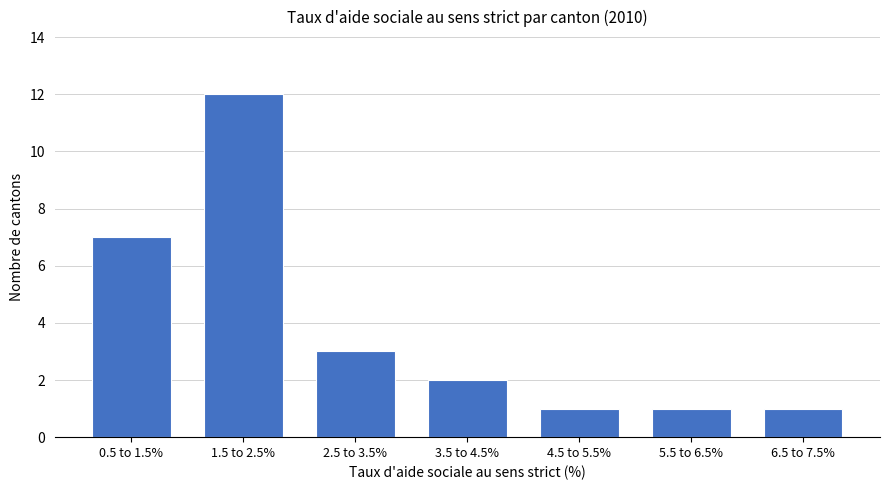

Reading left to right, extract all data points from this chart.

7	12	3	2	1	1	1